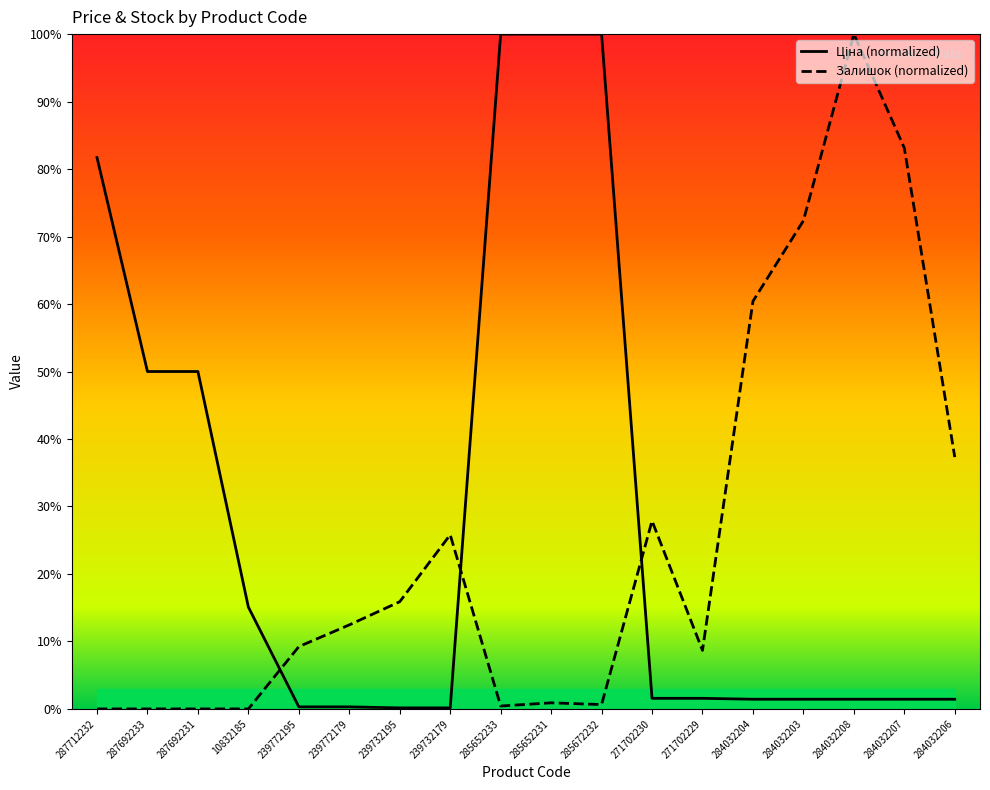

Rank the series by their average value, from lowest to highest.

Залишок, Ціна